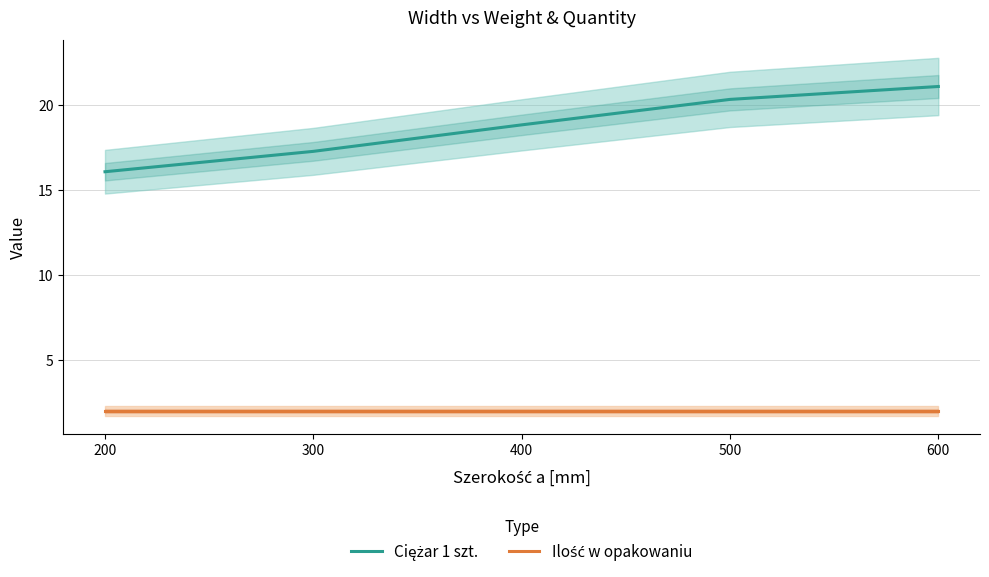

Rank the series at 300 from highest to lowest value.

Ciężar 1 szt., Ilość w opakowaniu